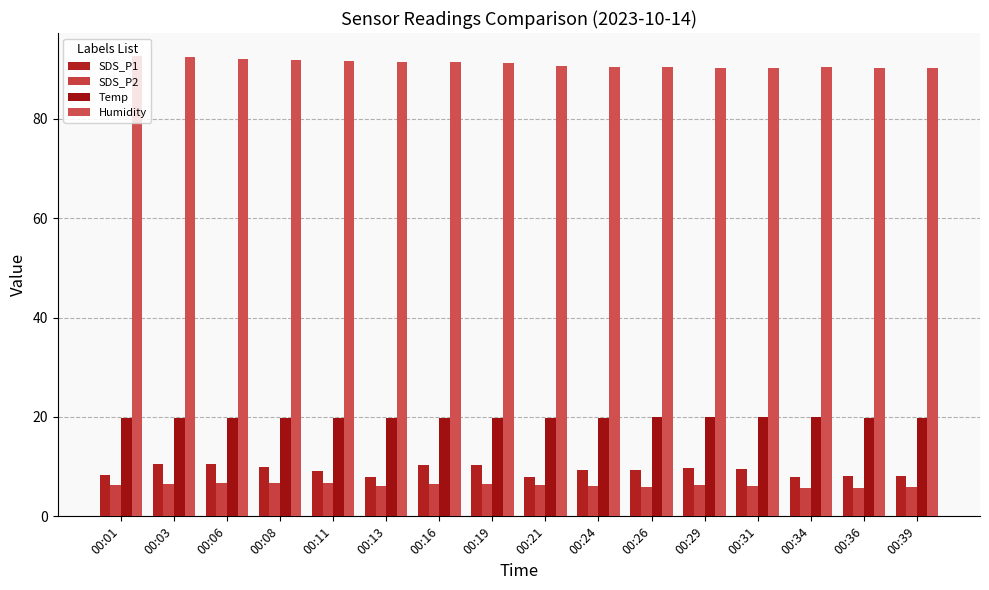

Between 00:19 and 00:13, which is larger?

00:19